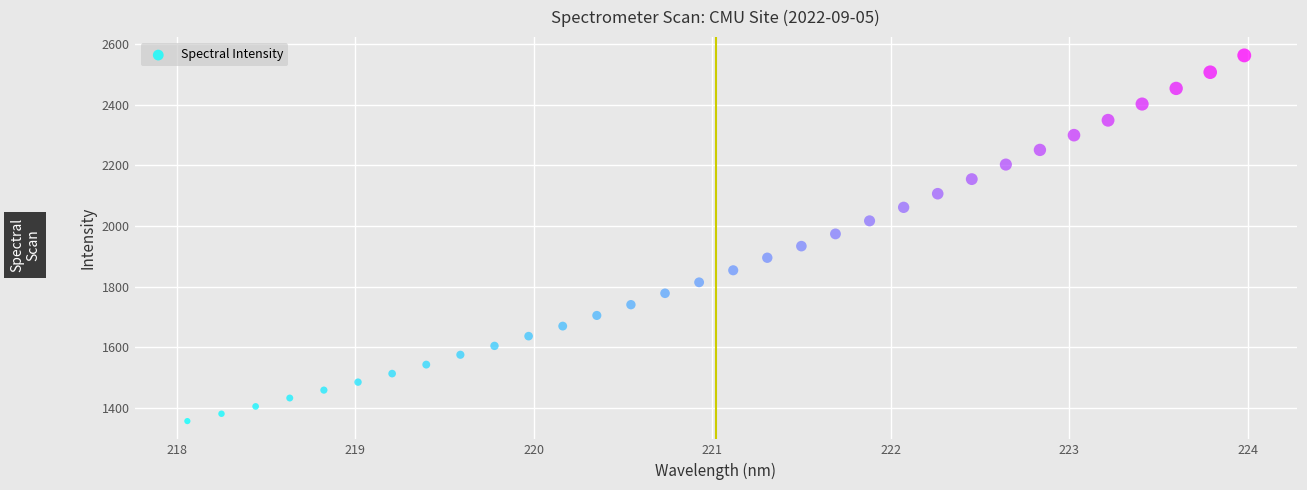

What is the range of X values (max minus min)?

5.9